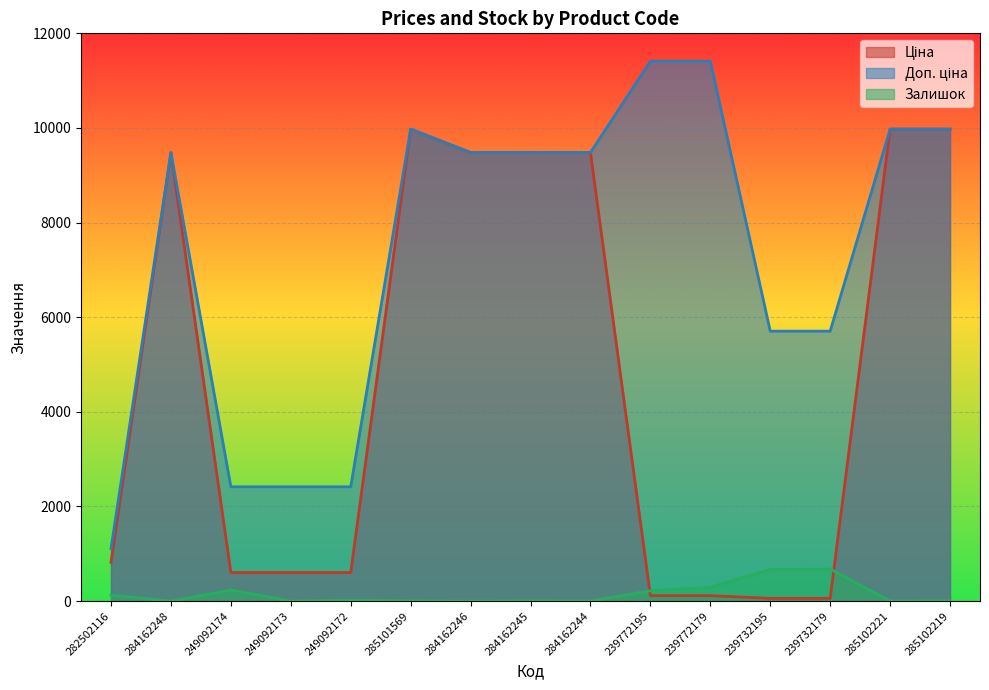

Rank the series at 249092173 from highest to lowest value.

Доп. ціна, Ціна, Залишок